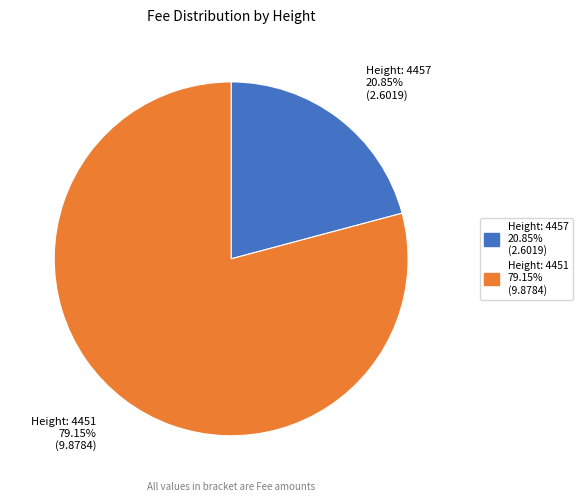

Is there any slice that represents more than half of the pie?

Yes